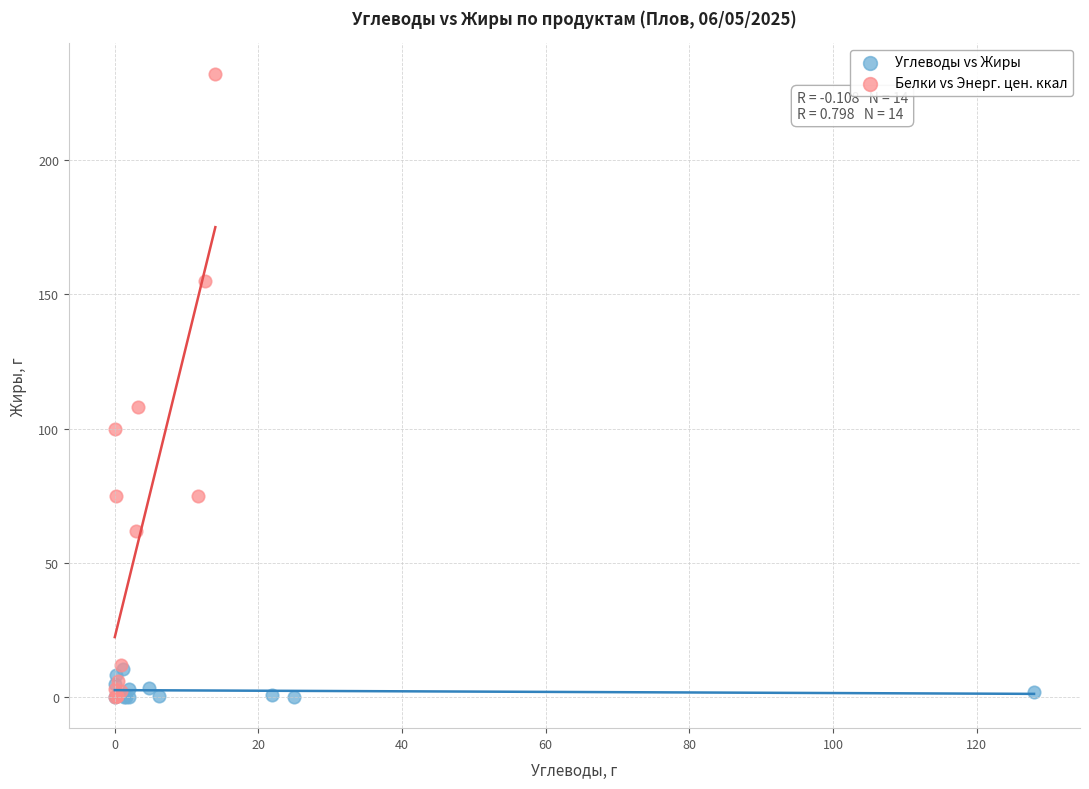

Which series has the widest spread of Y values?

Белки vs Энерг. цен. ккал